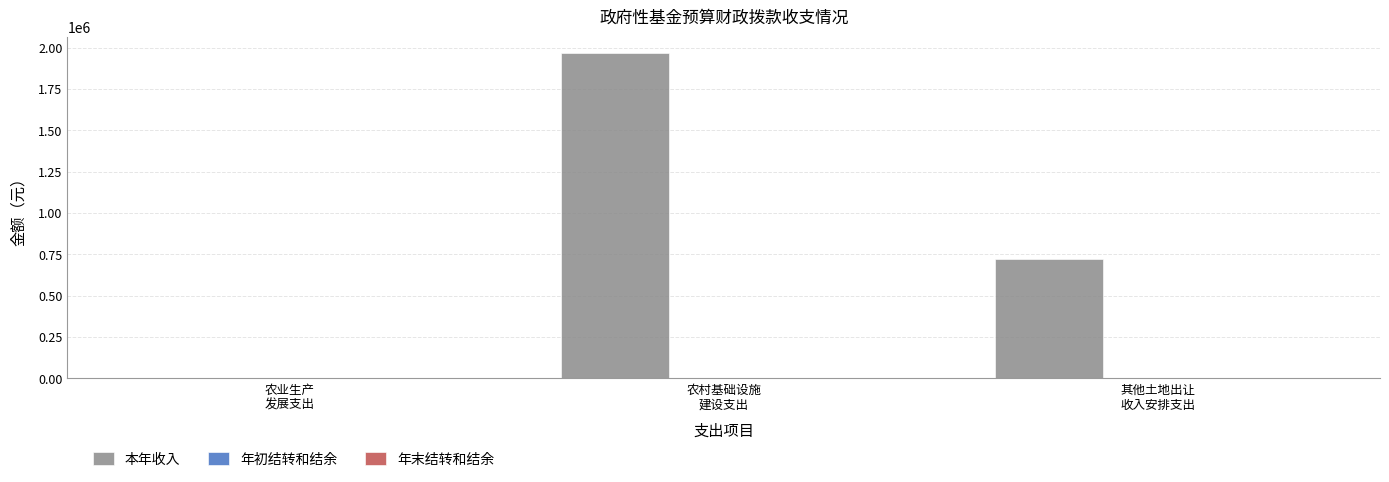

What is the maximum value shown in the chart?

1968723.4